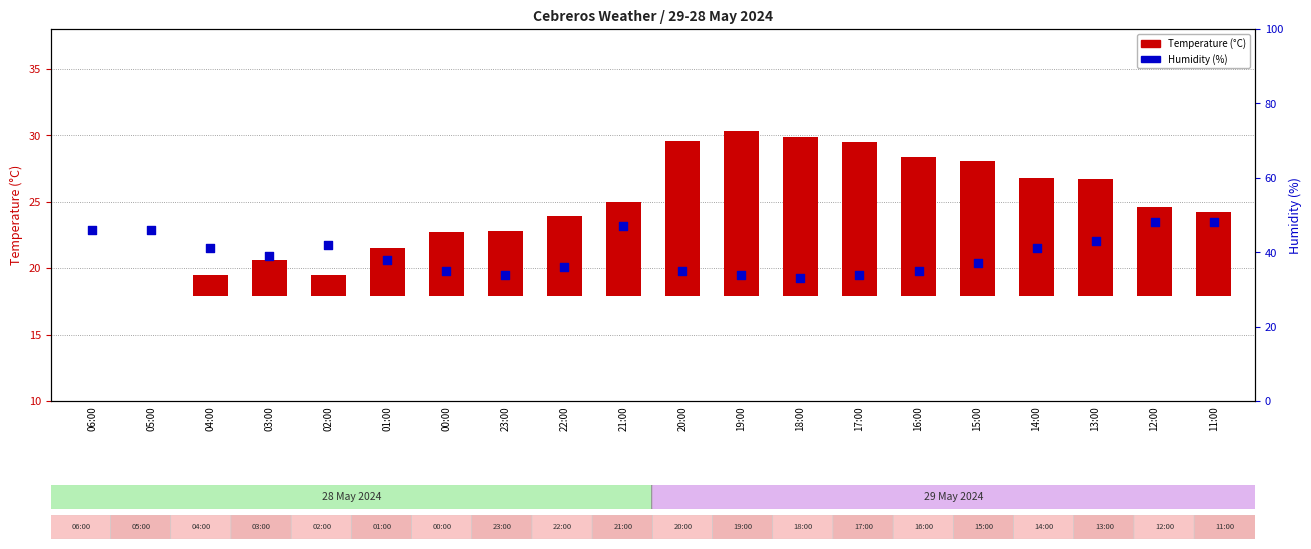

What are all the series names shown in the legend?

Temperature (°C), Humidity (%)